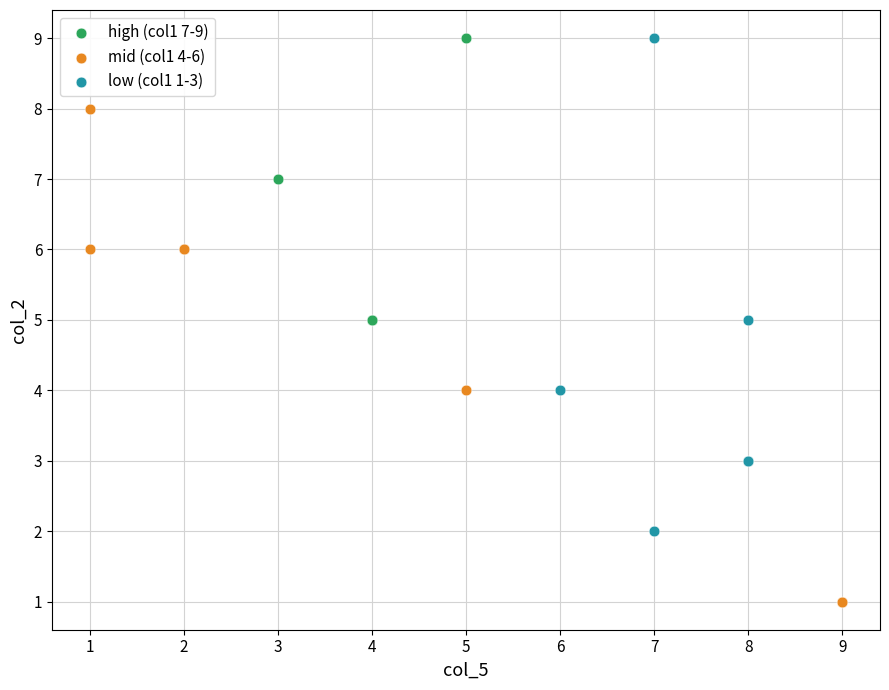

Which series contains the lowest Y value?

mid (col1 4-6)